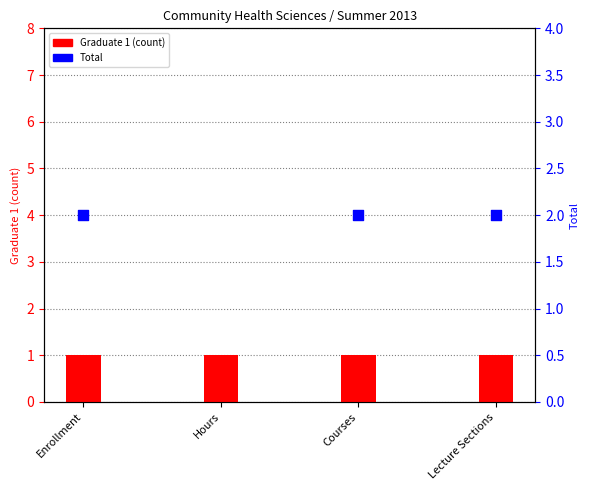

Which series has the largest total across all categories?

Total